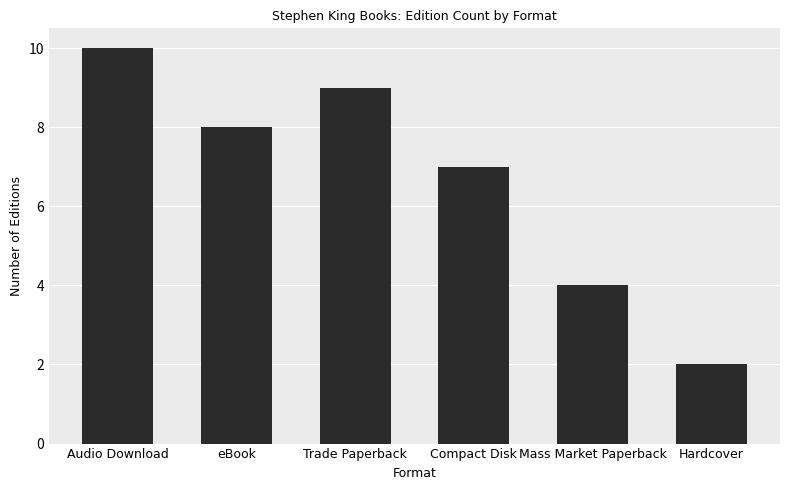

What is the label of the 6th bar from the right?

Audio Download